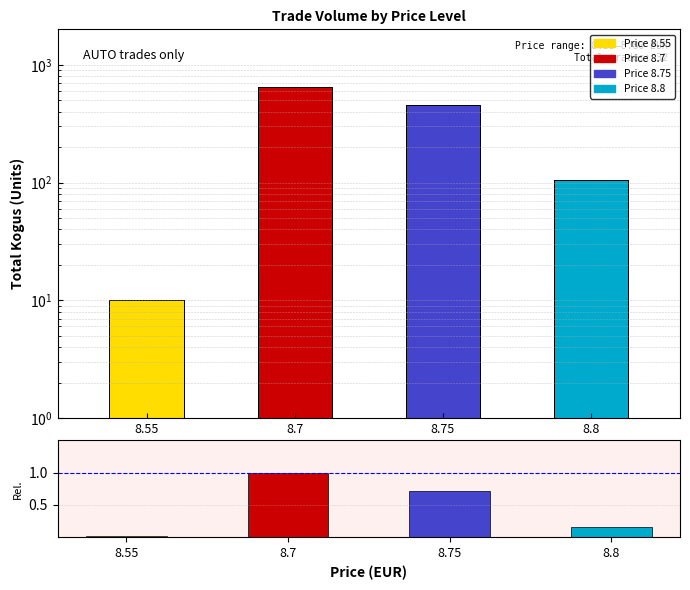

What is the average value?

0.5